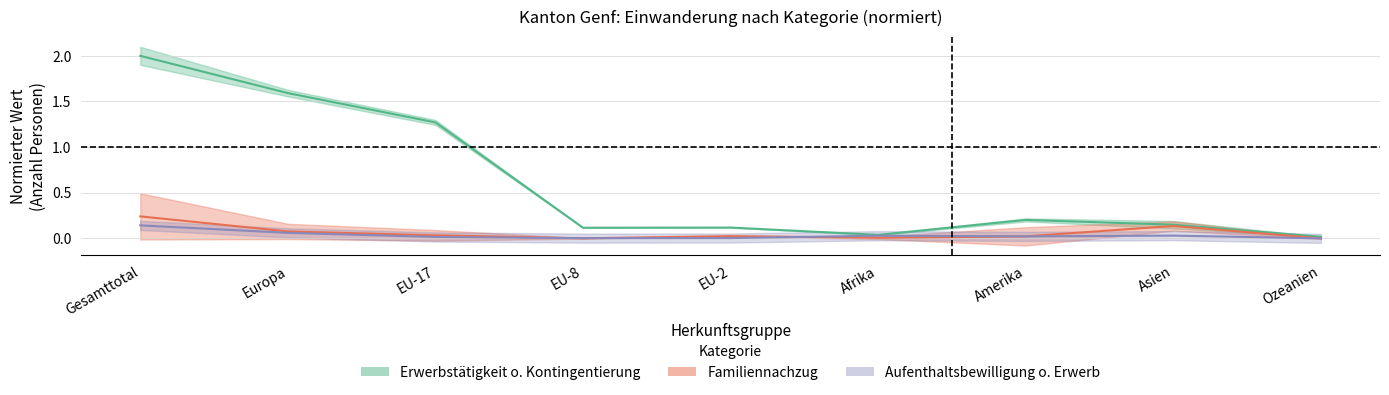

Which series has the widest spread of values?

Erwerbstätigkeit ohne Kontingentierung